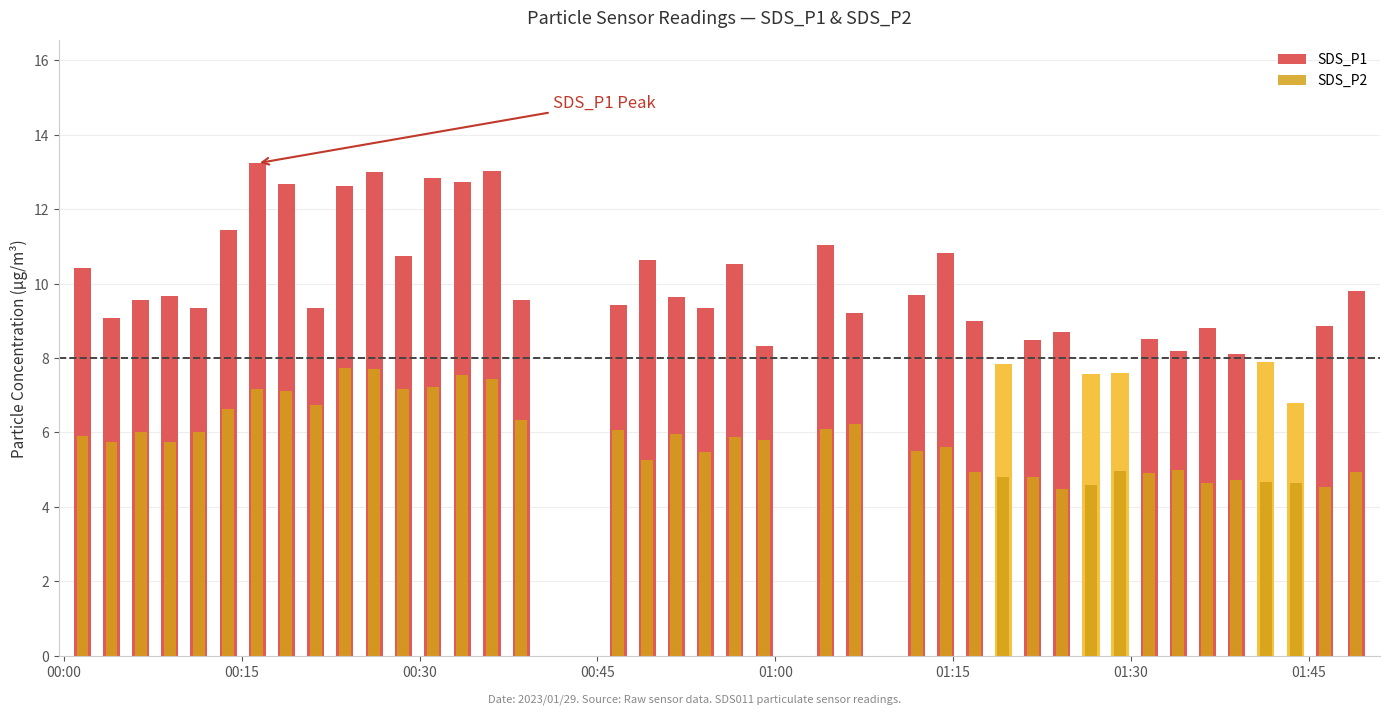

How many data points does each series have?

40